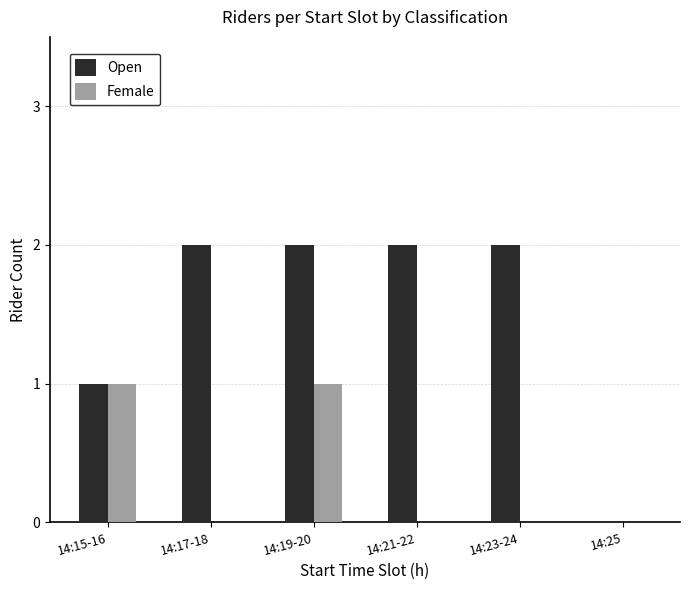

Is it true that Open equals 0 at 14:25?

True